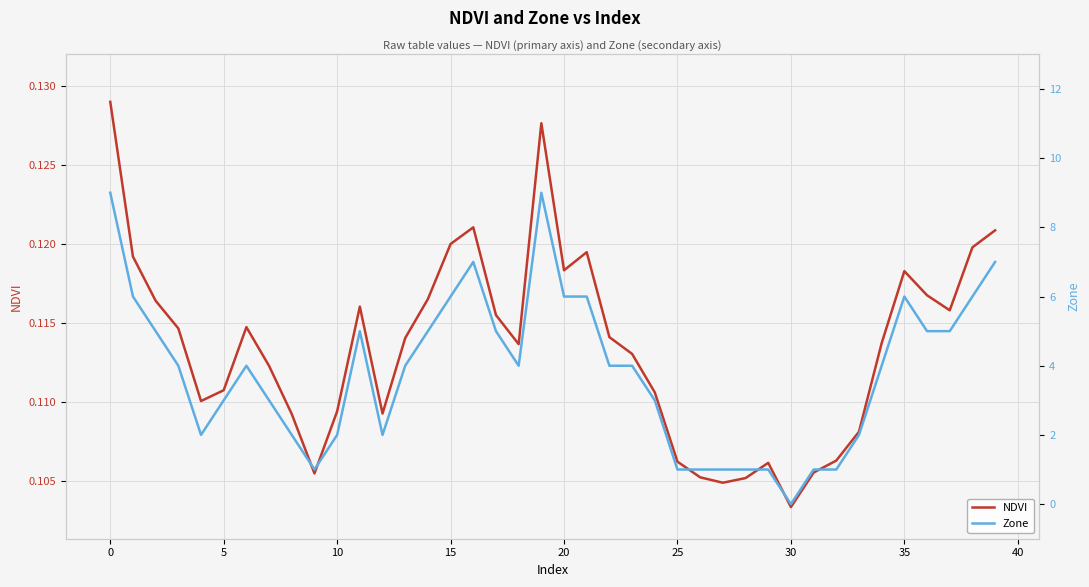

What is the value of the NDVI point at the 19th from the left?

0.1